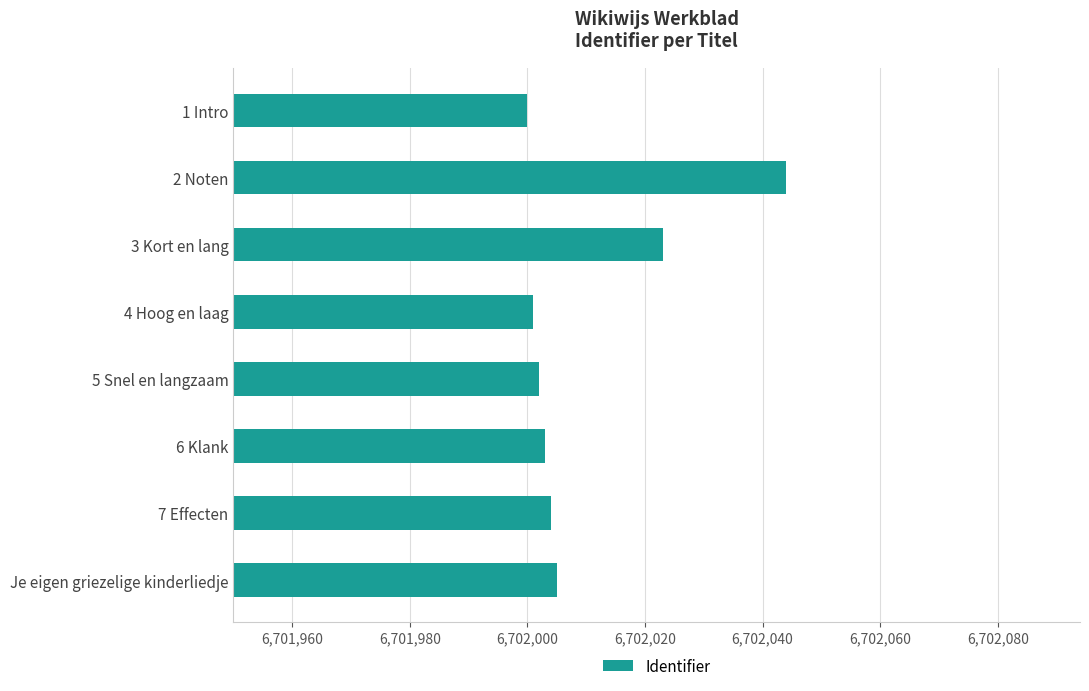

Where is the data nearest to the value 6702022?

3 Kort en lang